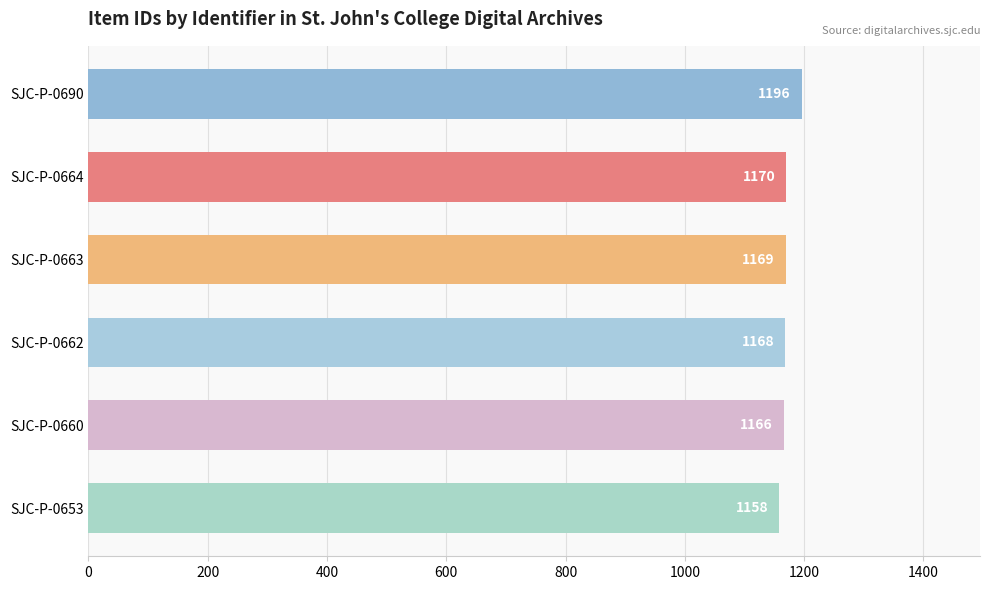

What is the change in value from SJC-P-0653 to SJC-P-0662?

+10